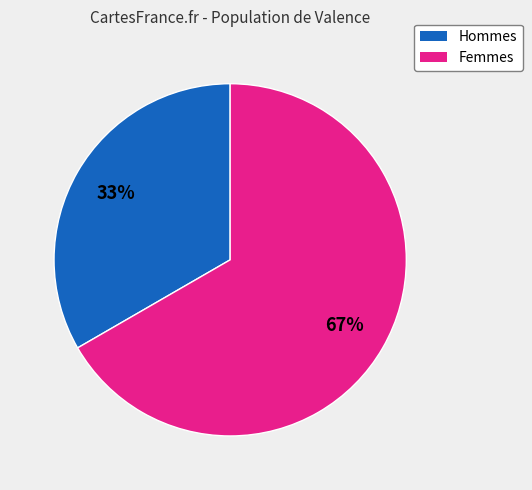

To the nearest percent, what is the average slice percentage?

50%